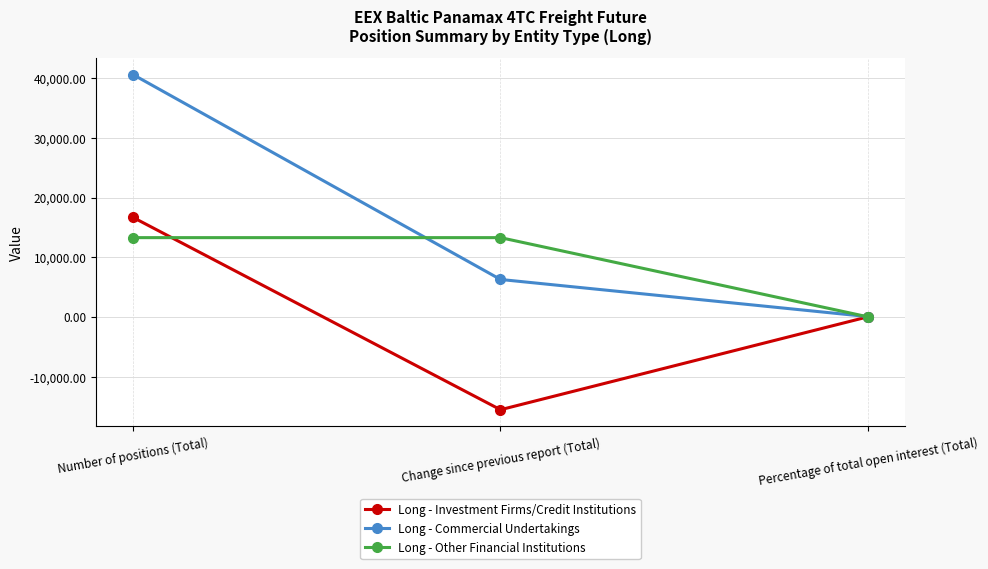

What is the total value across all series at Number of positions (Total)?

70525.5